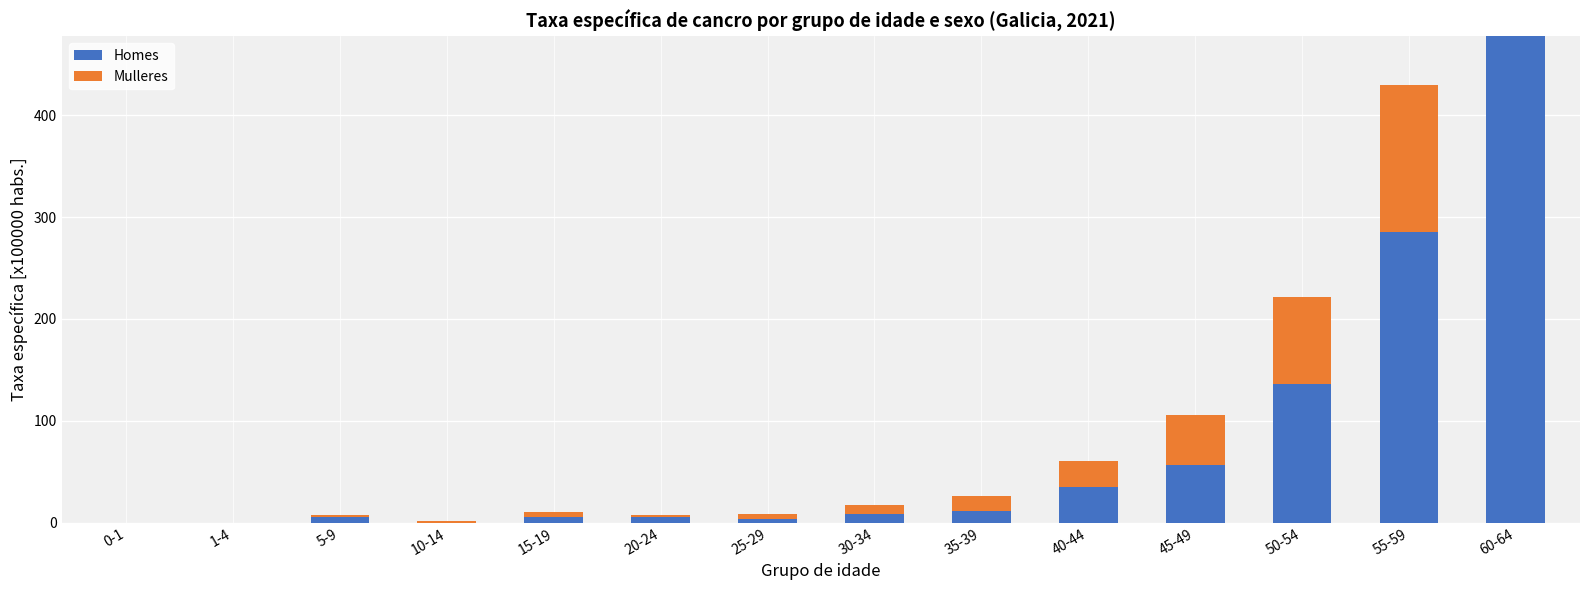

What is the sum of the Homes values at 60-64 and 1-4?

477.5